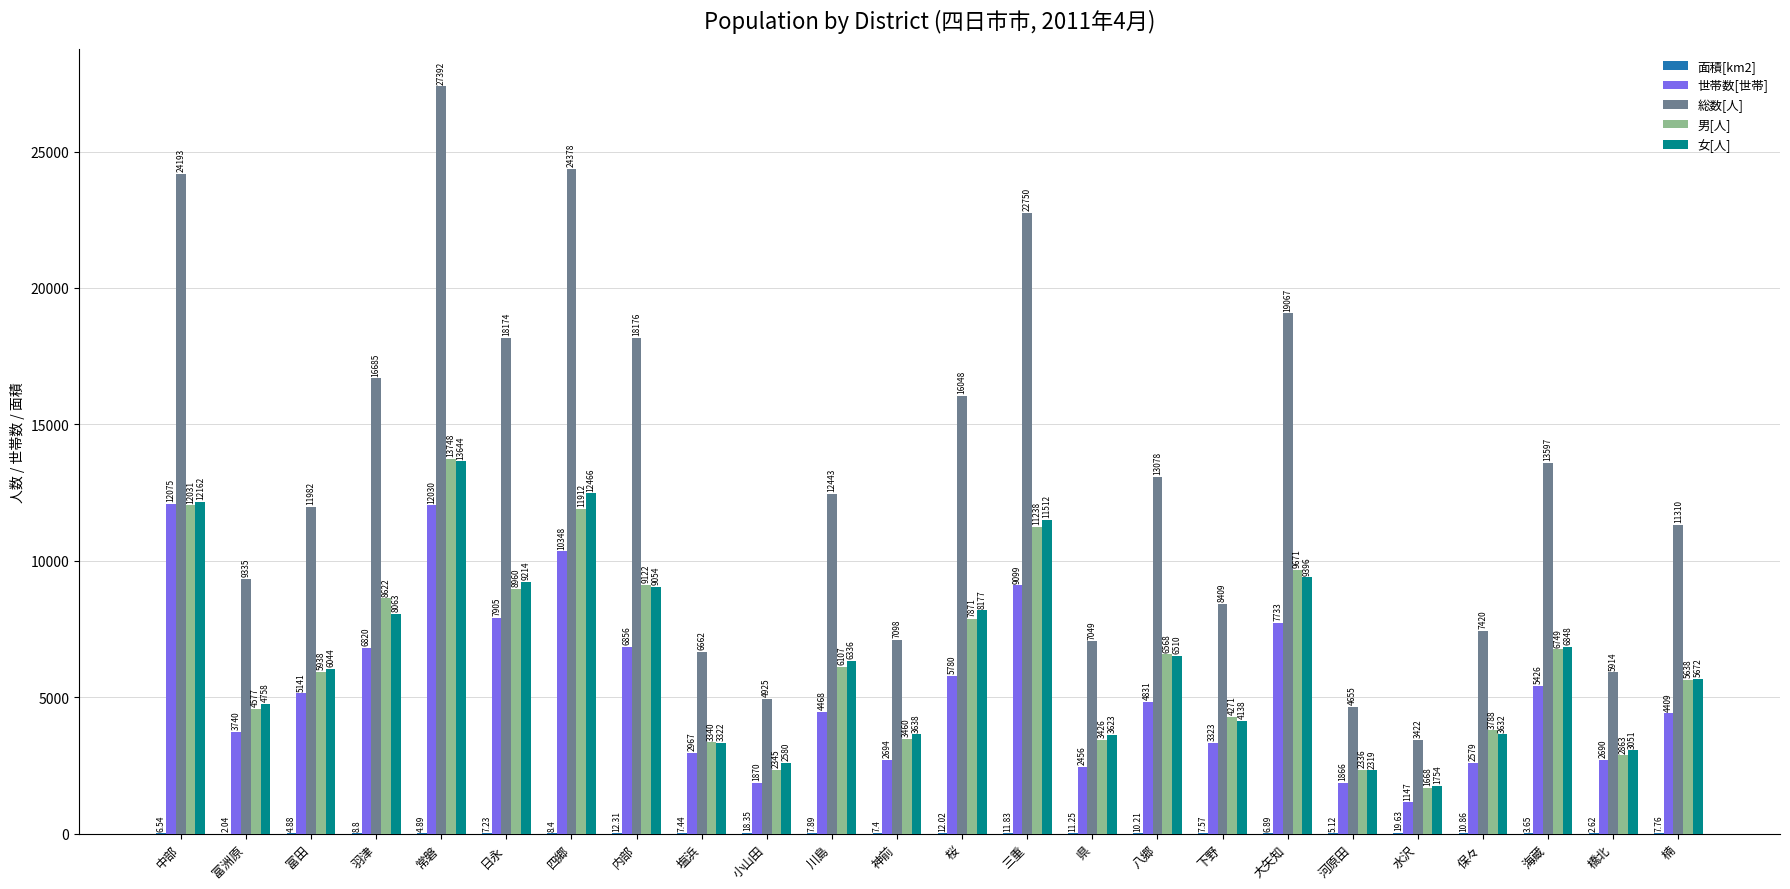

What is the highest value of the 総数[人] series?

27392.0